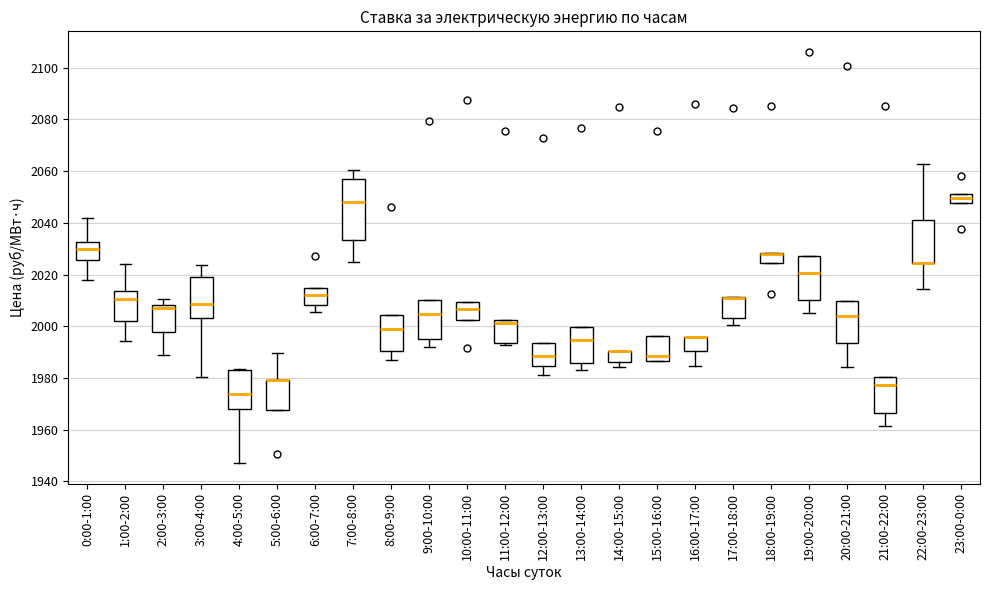

Where does the upper whisker of the box for 5:00-6:00 end on the y-axis? The values are not printed on the chart, so give them approximately, as read against the axis.

1990